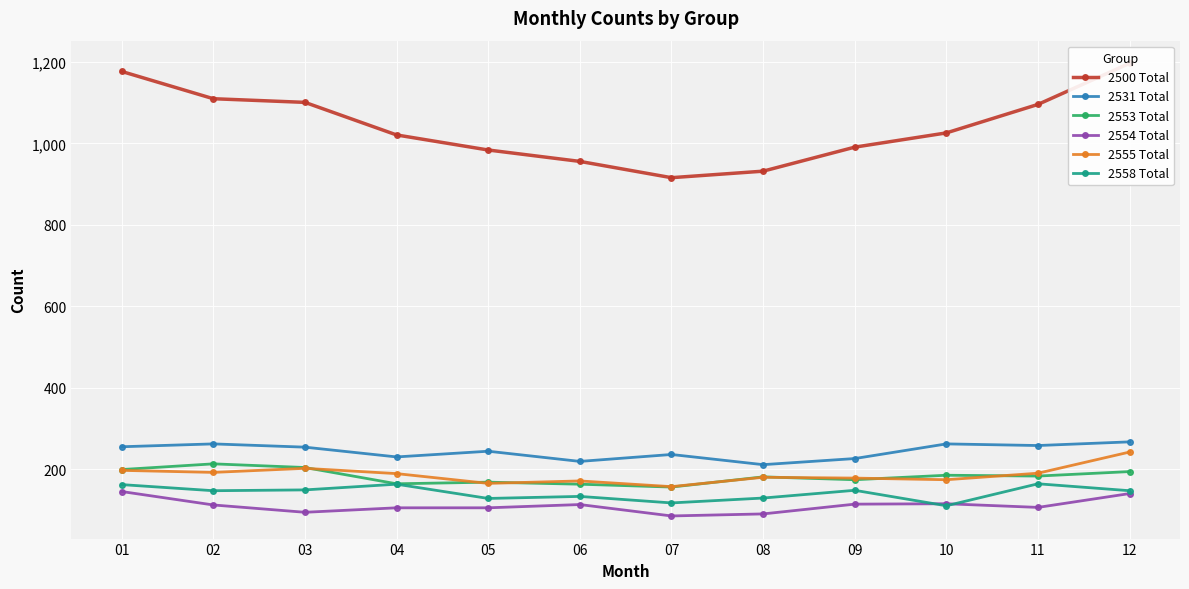

Between 09 and 01, which is larger?

01